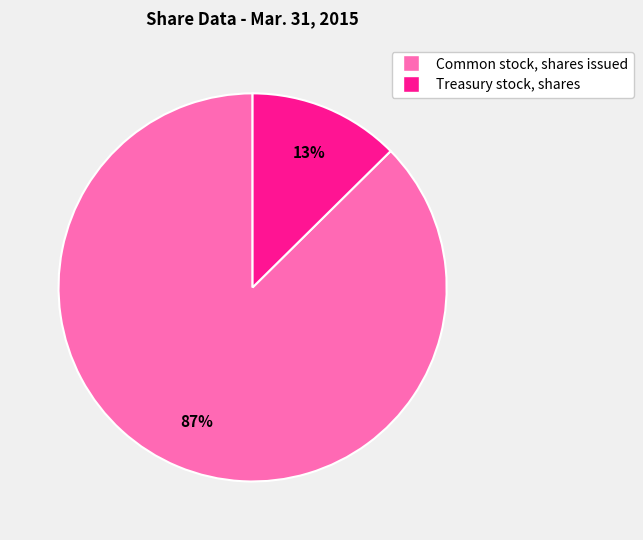

The Treasury stock, shares slice represents 23% of the pie. True or false?

False